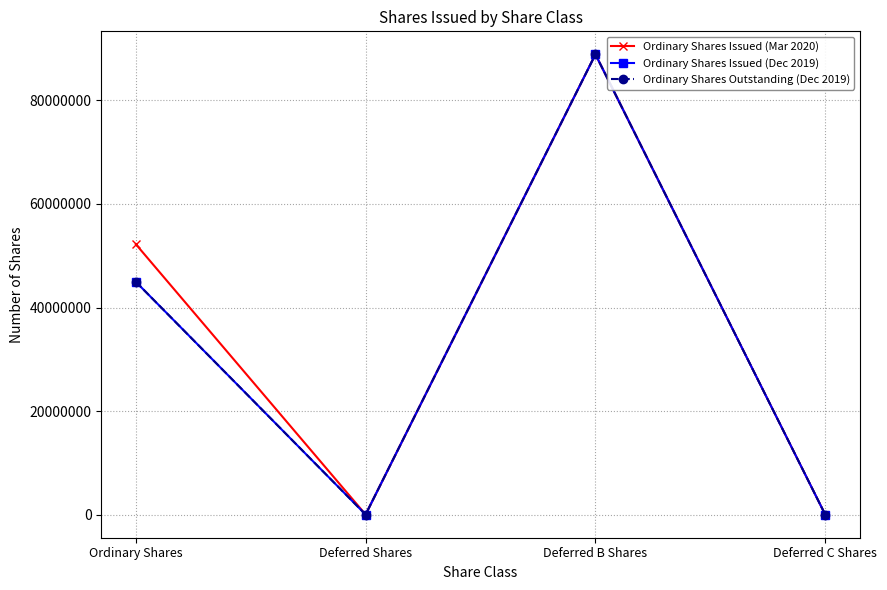

The Ordinary Shares Outstanding (Dec 2019) series shows 44983006 at Ordinary Shares. True or false?

True